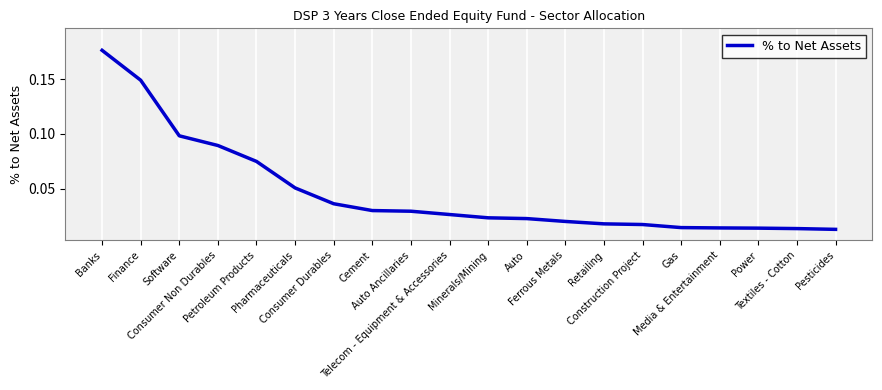

Does the chart have visible grid lines?

Yes